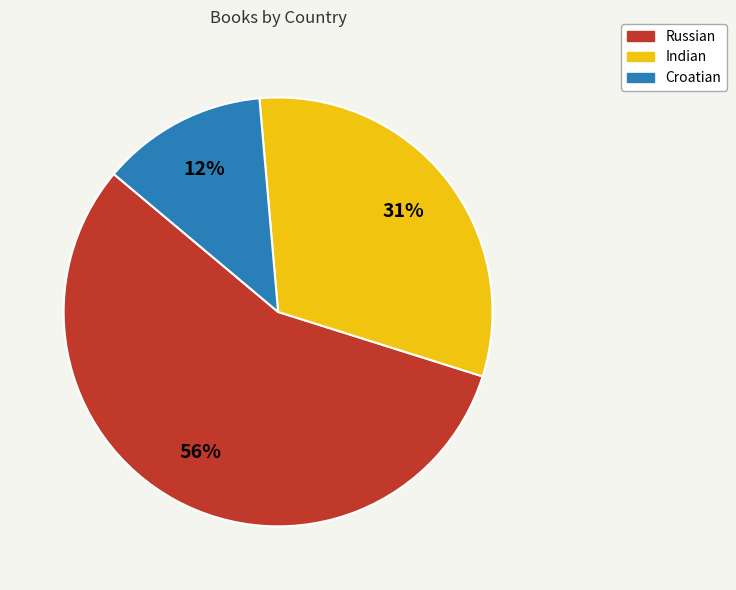

The Indian slice represents 31% of the pie. True or false?

True